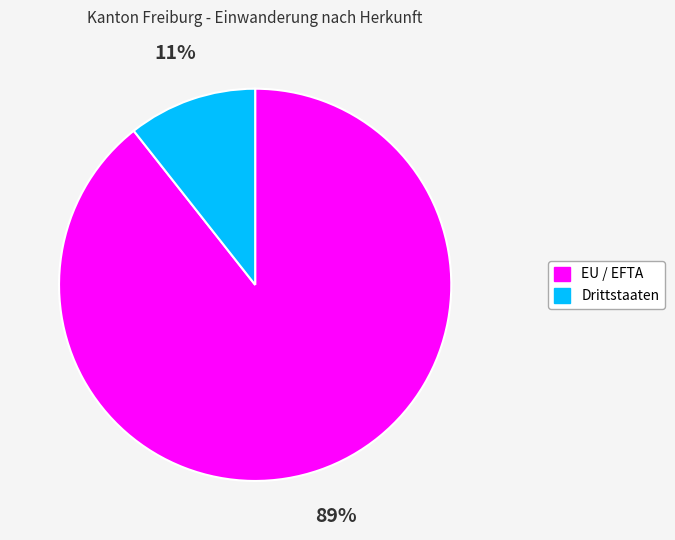

Is it true that EU / EFTA is 82% of the pie?

False